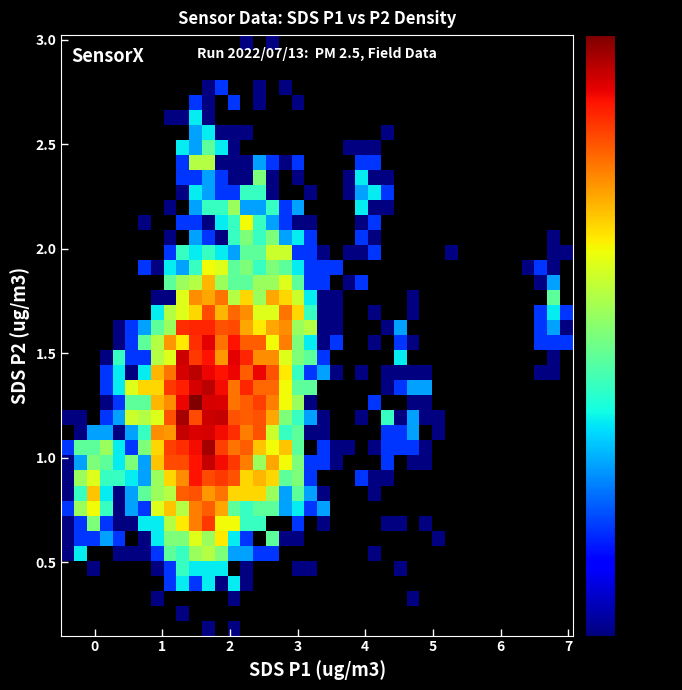

Count the number of categories in the chart.

40